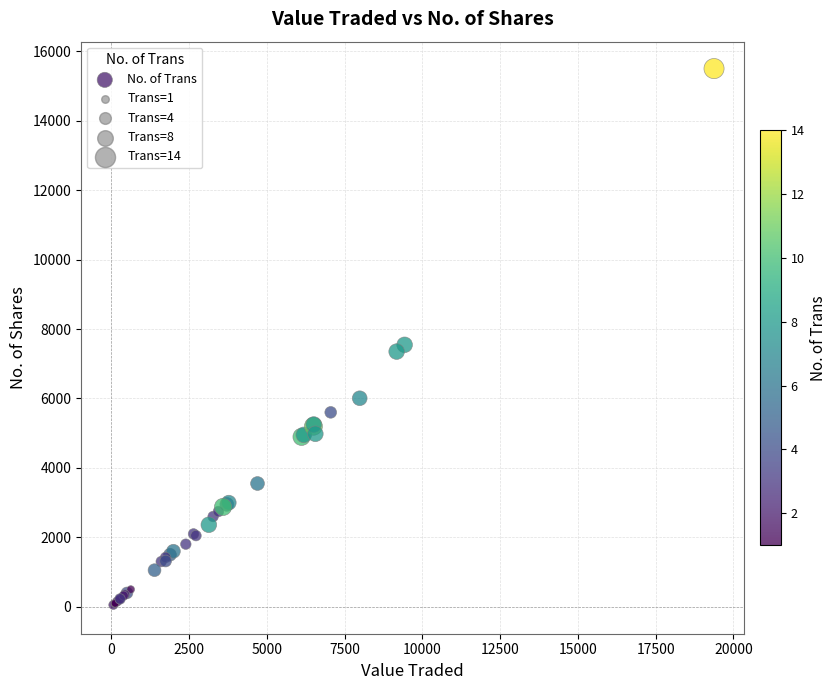

What Y value in the scatter plot is closest to 7777?

7545